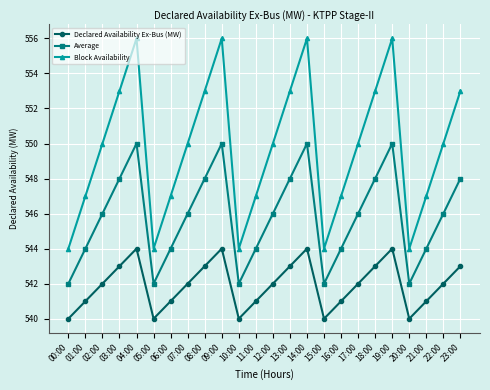

Rank the series by their average value, from highest to lowest.

Block Availability, Average, Declared Availability Ex-Bus (MW)